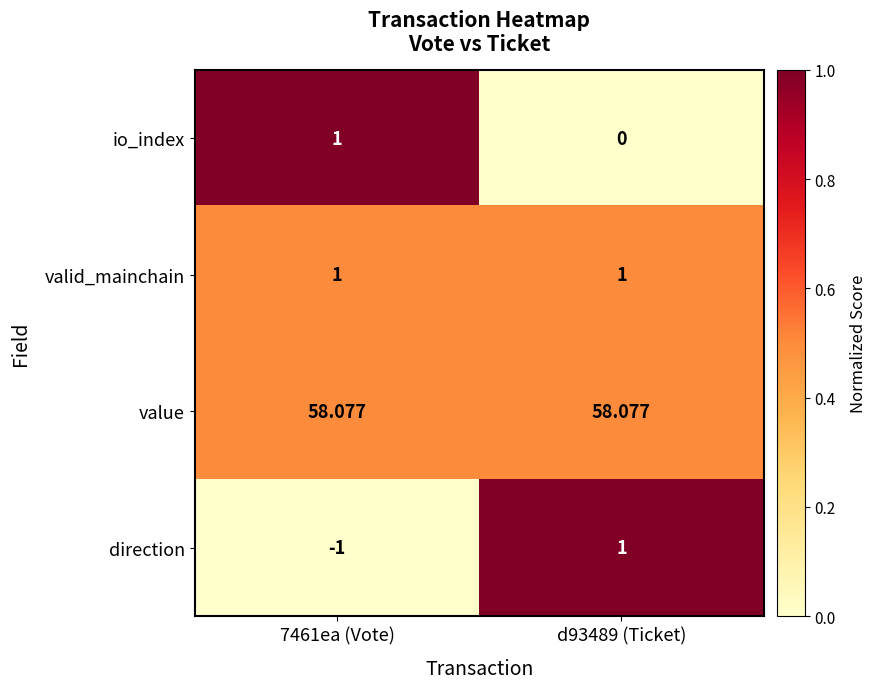

Which series has the largest total across all categories?

value